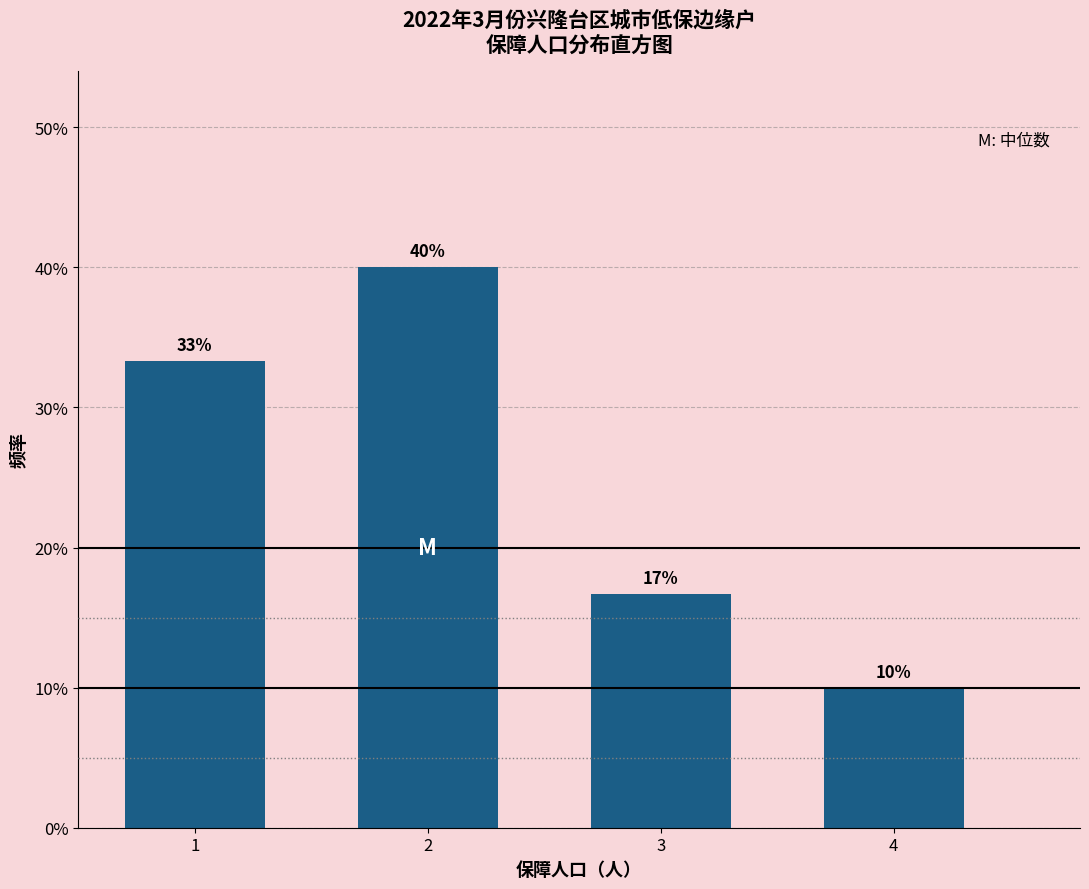

What is the maximum value shown in the chart?

40.0